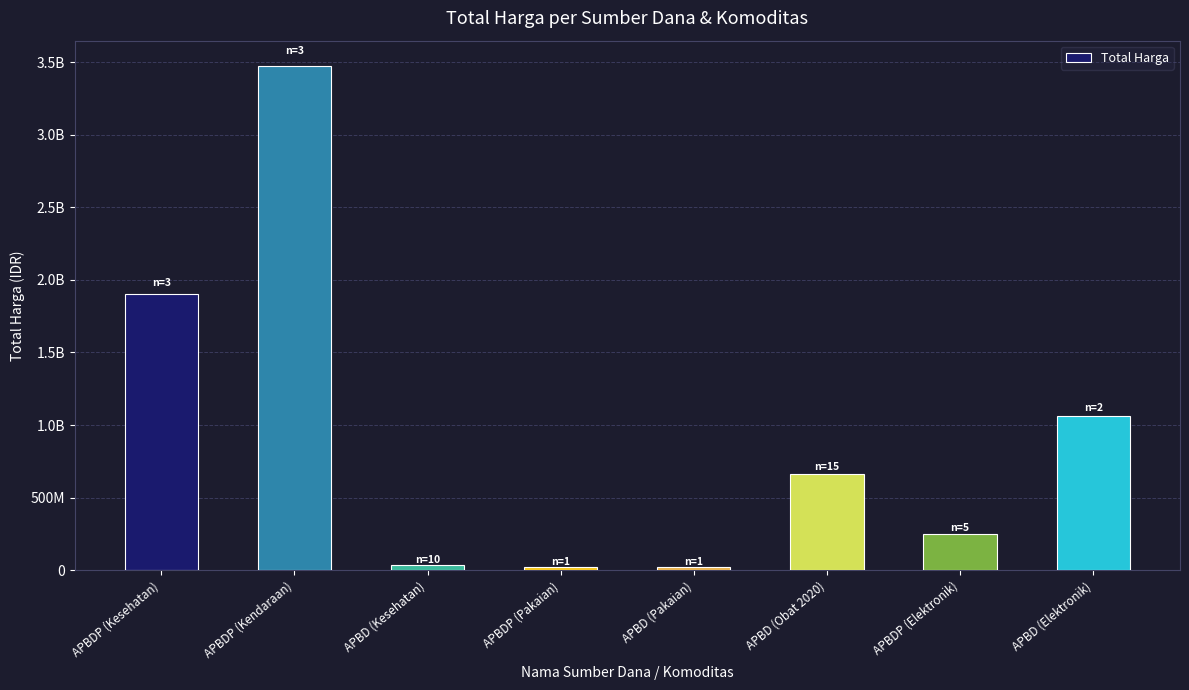

What is the change in value from APBD (Pakaian) to APBD (Obat 2020)?

+643142760